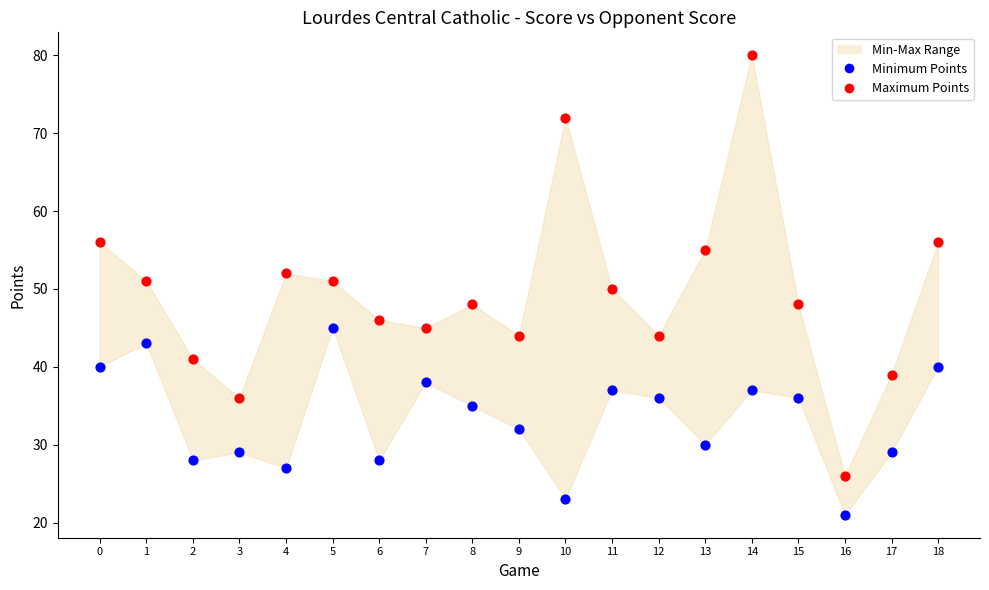

Which series reaches the maximum Y coordinate?

Maximum Points